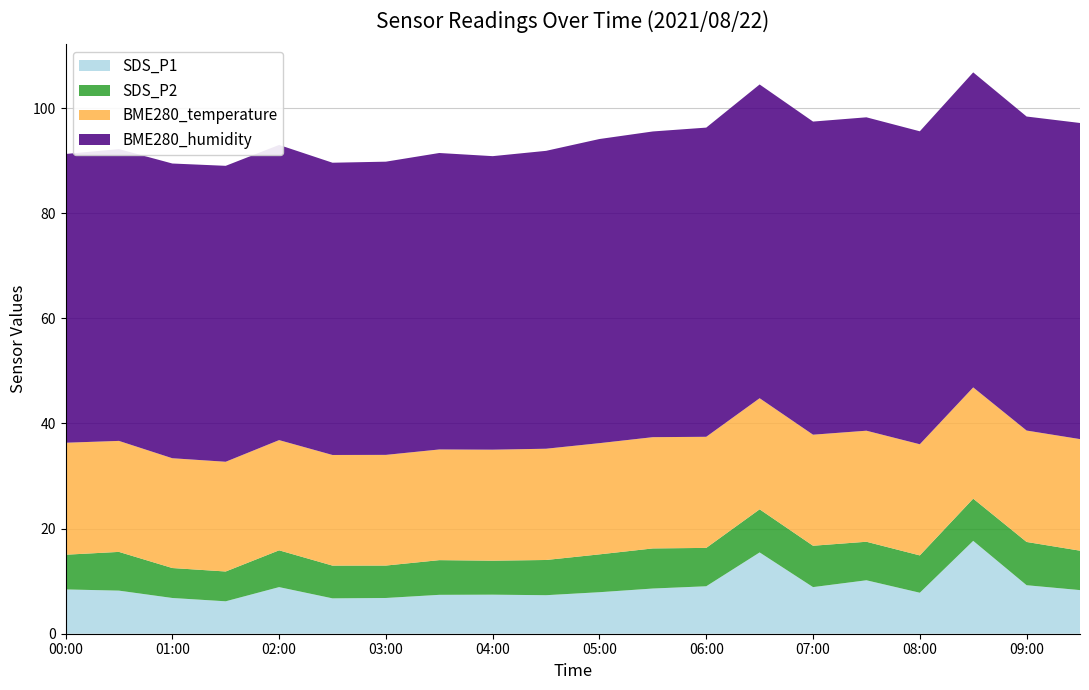

Reading left to right, transcribe all the data shown in this chart.

SDS_P1: 8.4	8.2	6.8	6.2	8.9	6.7	6.8	7.4	7.4	7.3	7.9	8.6	9.0	15.5	8.9	10.2	7.8	17.7	9.2	8.3
SDS_P2: 6.6	7.4	5.7	5.7	7.0	6.2	6.2	6.6	6.5	6.7	7.2	7.6	7.3	8.2	7.9	7.3	7.1	8.0	8.2	7.5
BME280_temperature: 21.3	21.1	20.9	20.9	21.0	21.1	21.1	21.1	21.1	21.2	21.2	21.2	21.1	21.1	21.1	21.1	21.1	21.2	21.2	21.2
BME280_humidity: 54.9	55.5	56.1	56.3	56.2	55.6	55.8	56.4	55.9	56.7	57.9	58.2	58.8	59.7	59.6	59.6	59.5	59.9	59.8	60.1